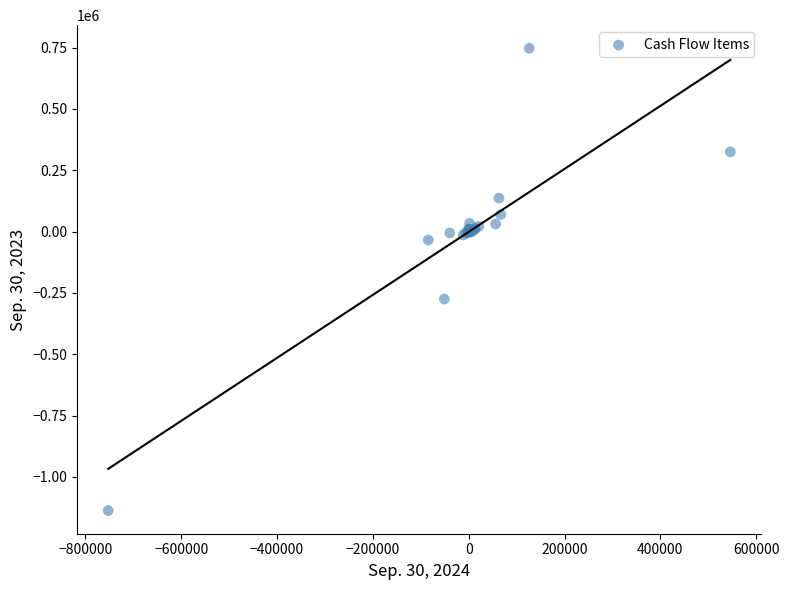

What Y value in the scatter plot is closest to -195130?

-274843